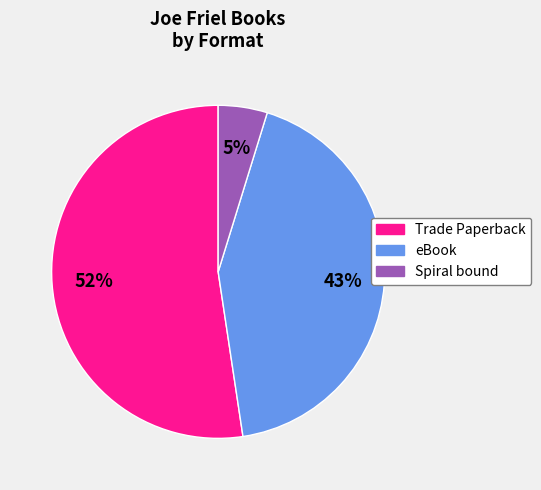

How many slices are in this pie chart?

3